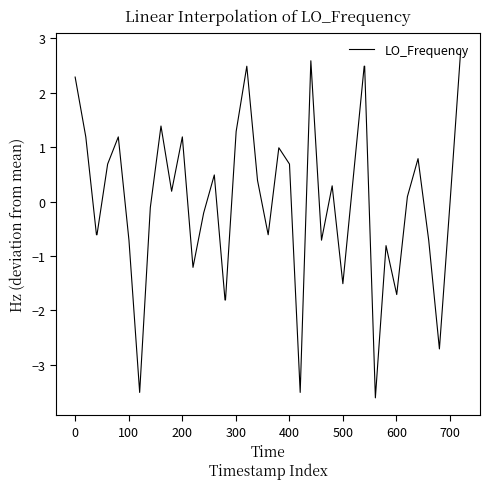

What is the minimum value shown in the chart?

-3.6